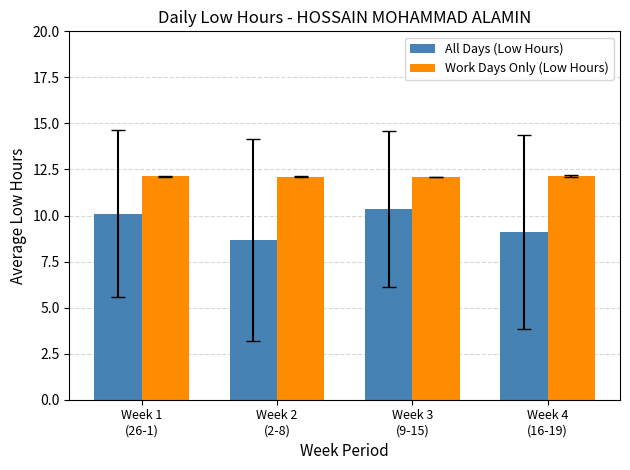

Count the Work Days Only (Low Hours) values in the range 12 to 13.

4